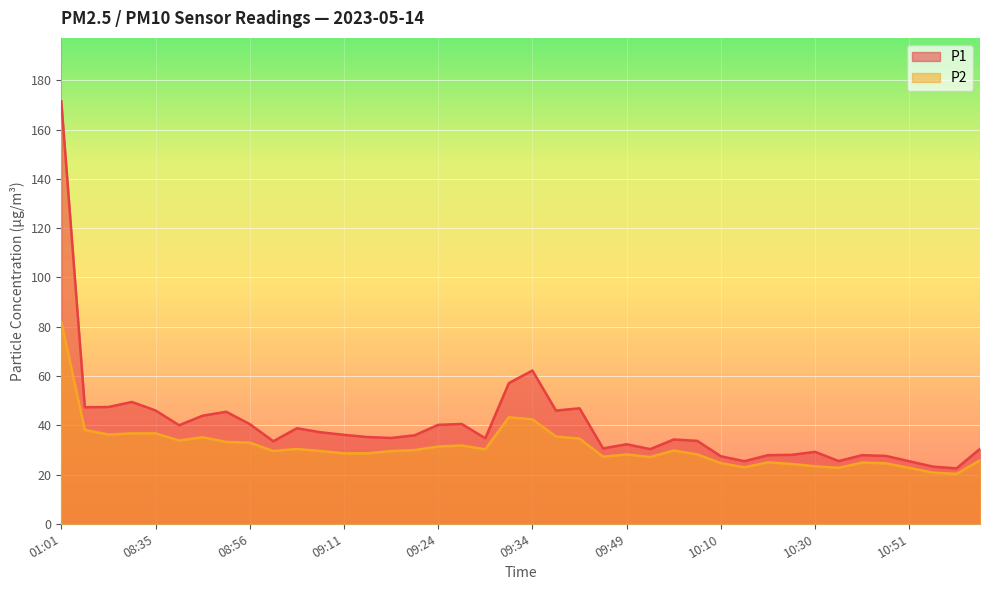

Which series changed the most between 08:56 and 10:54?

P1